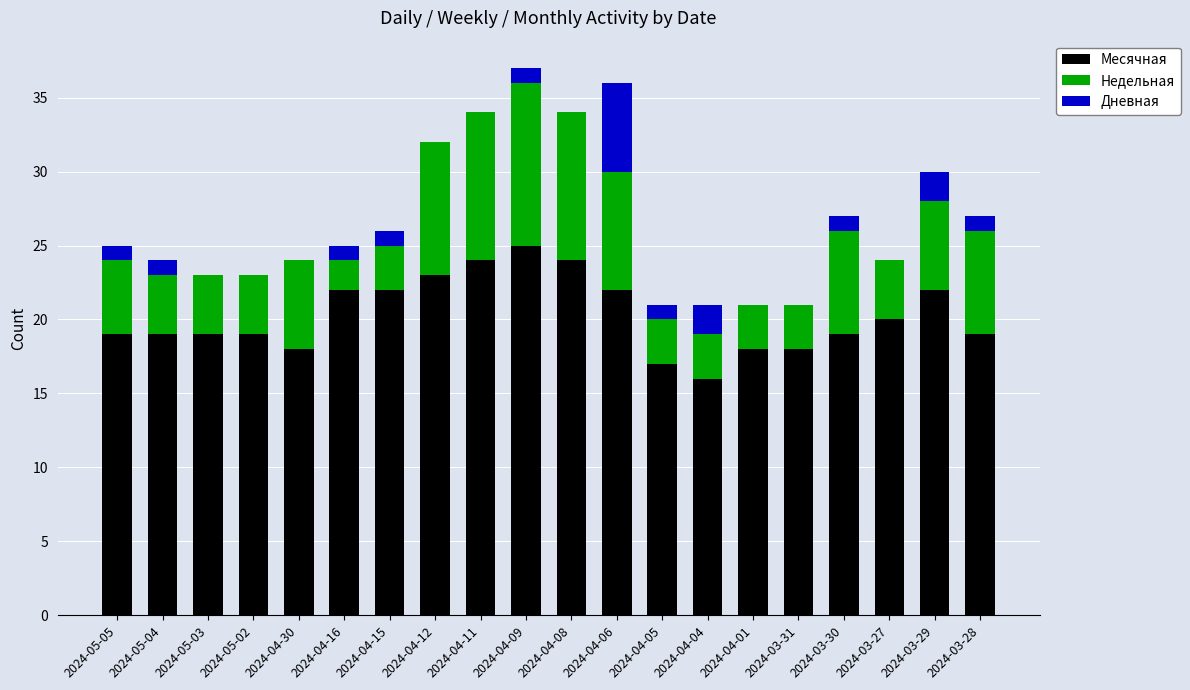

How many distinct data groups are displayed?

3